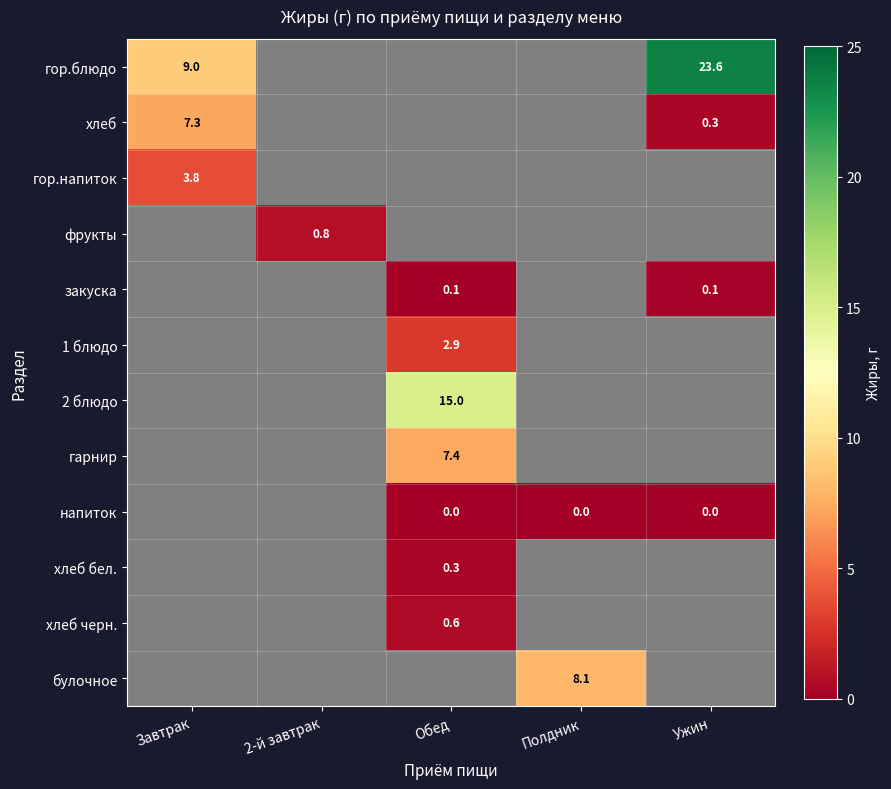

The value of хлеб at Ужин is 0.3. True or false?

True